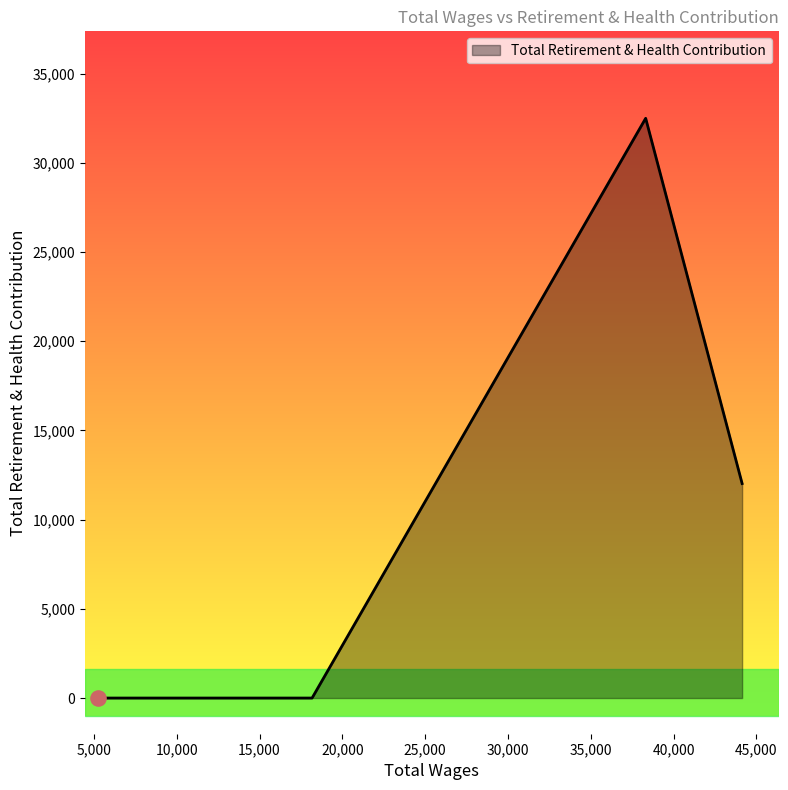

True or false: the data has more than 2 interior local peaks.

False